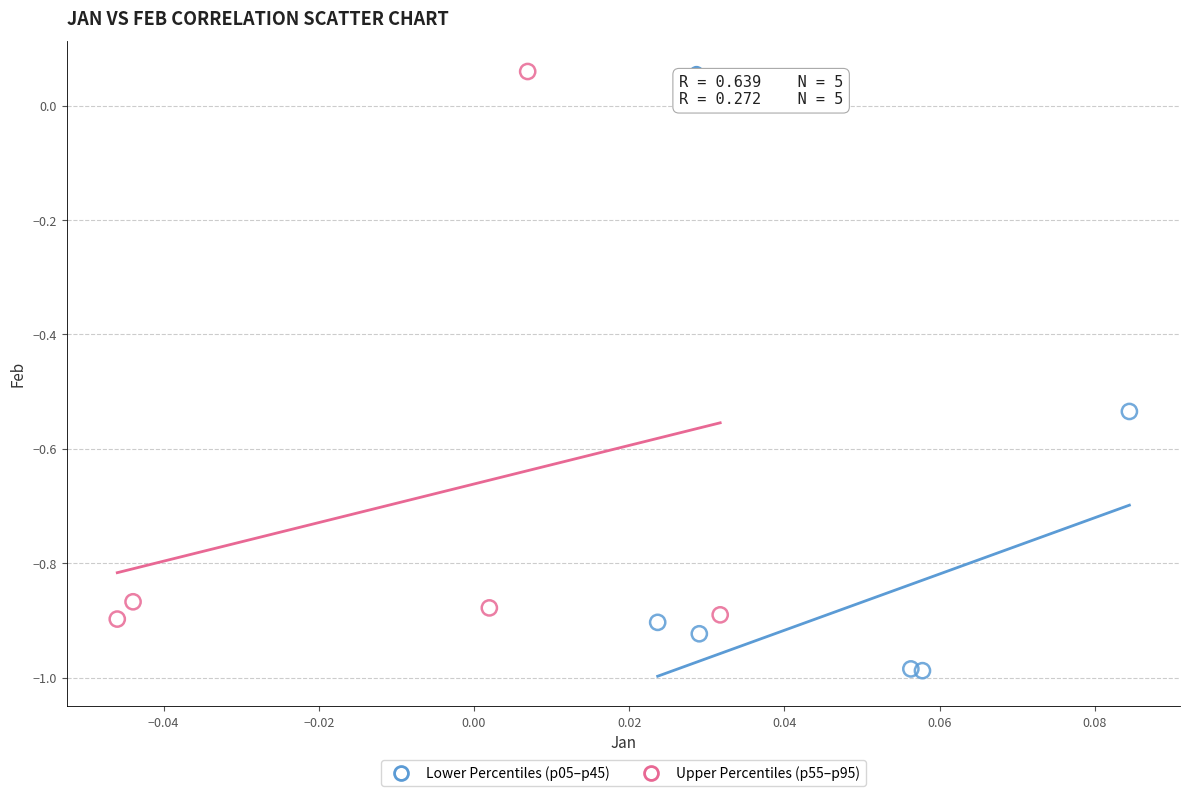

Which series contains the highest Y value?

Upper Percentiles (p55–p95)